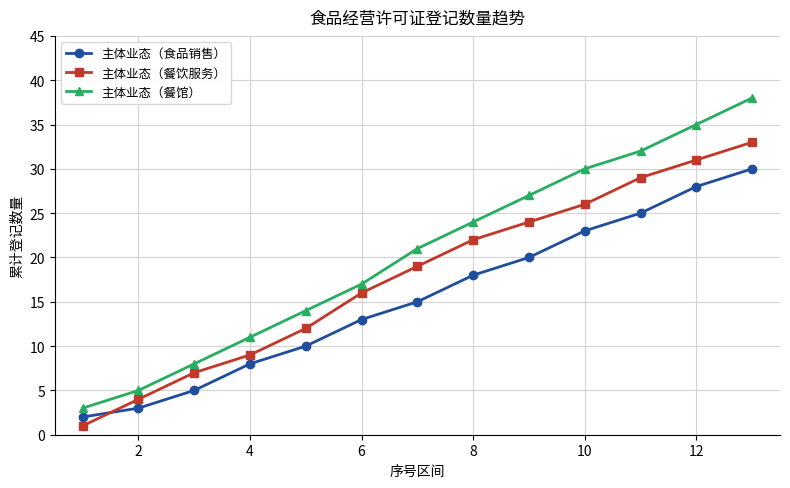

How many values in the 主体业态（餐馆） series are below 21?

6